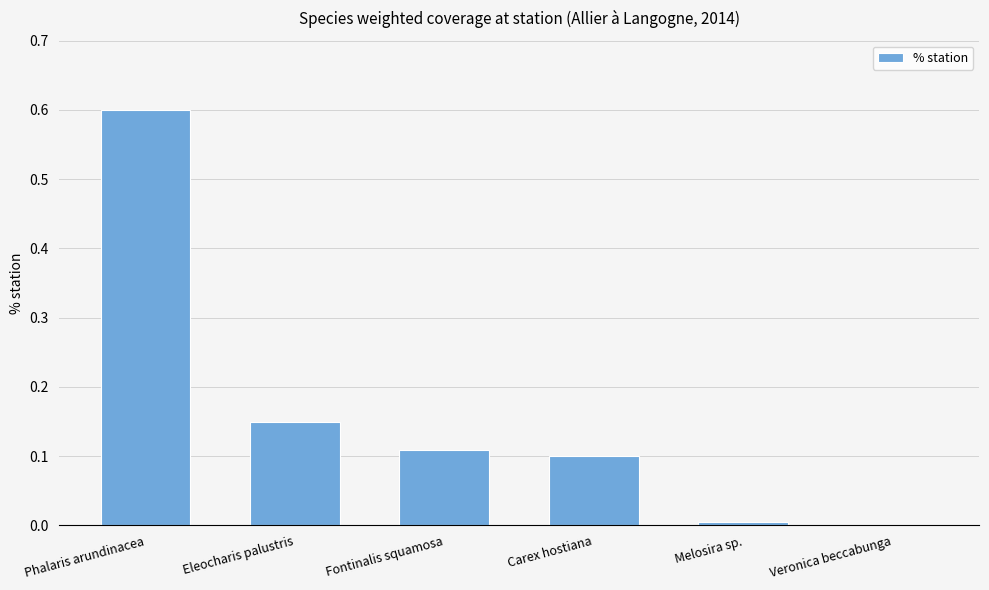

Are the bars grouped side by side (vs. stacked)?

No